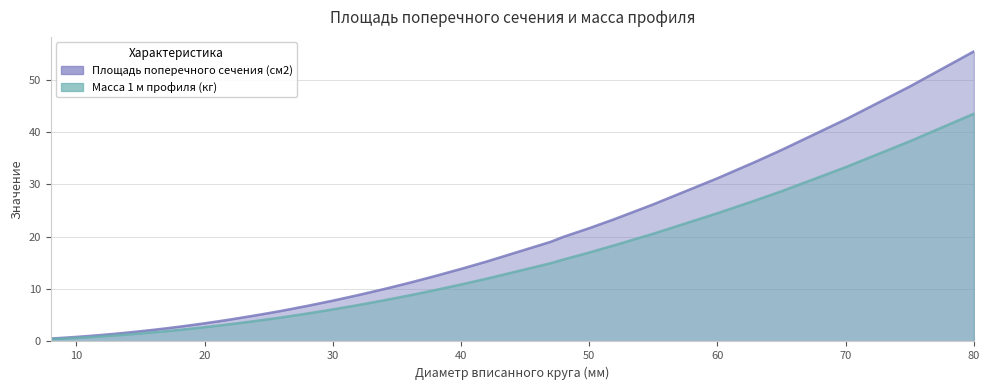

Which series changed the most between 38 and 80?

Площадь поперечного сечения (см2)